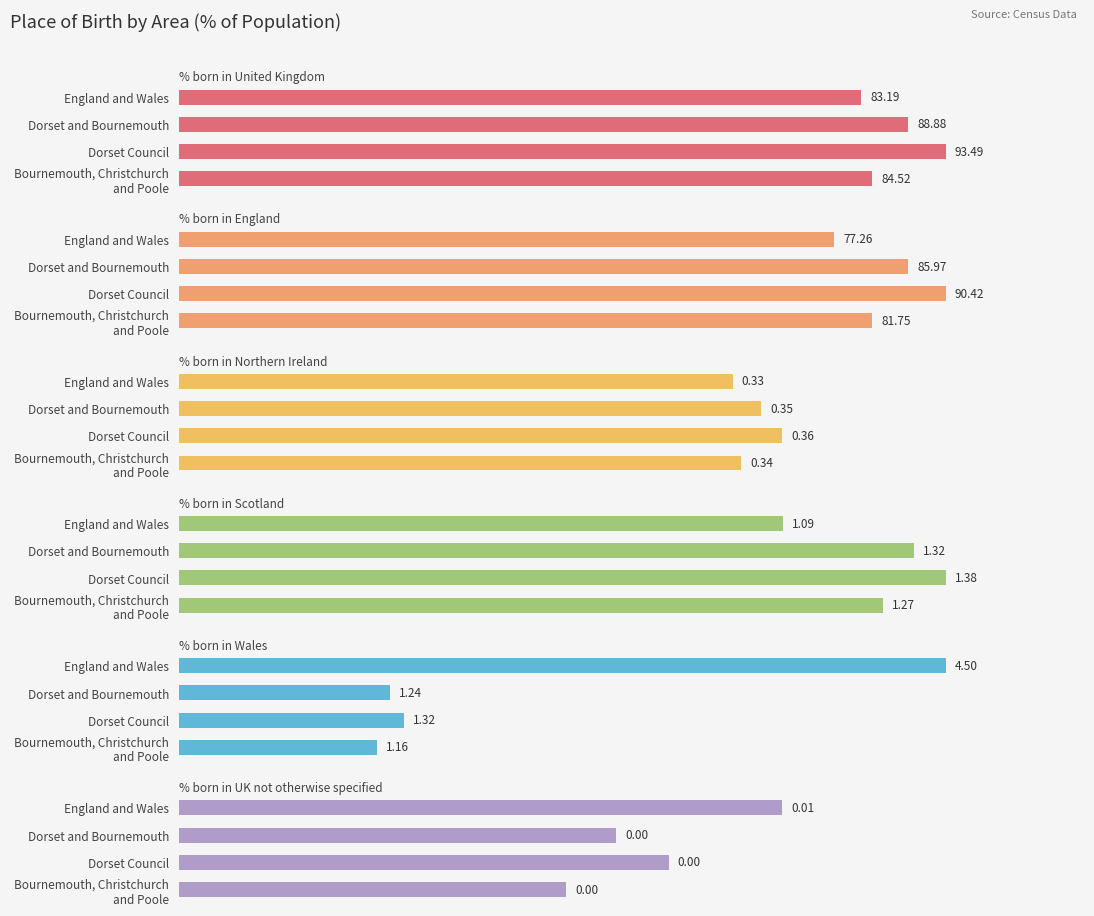

Are the bars horizontal?

Yes